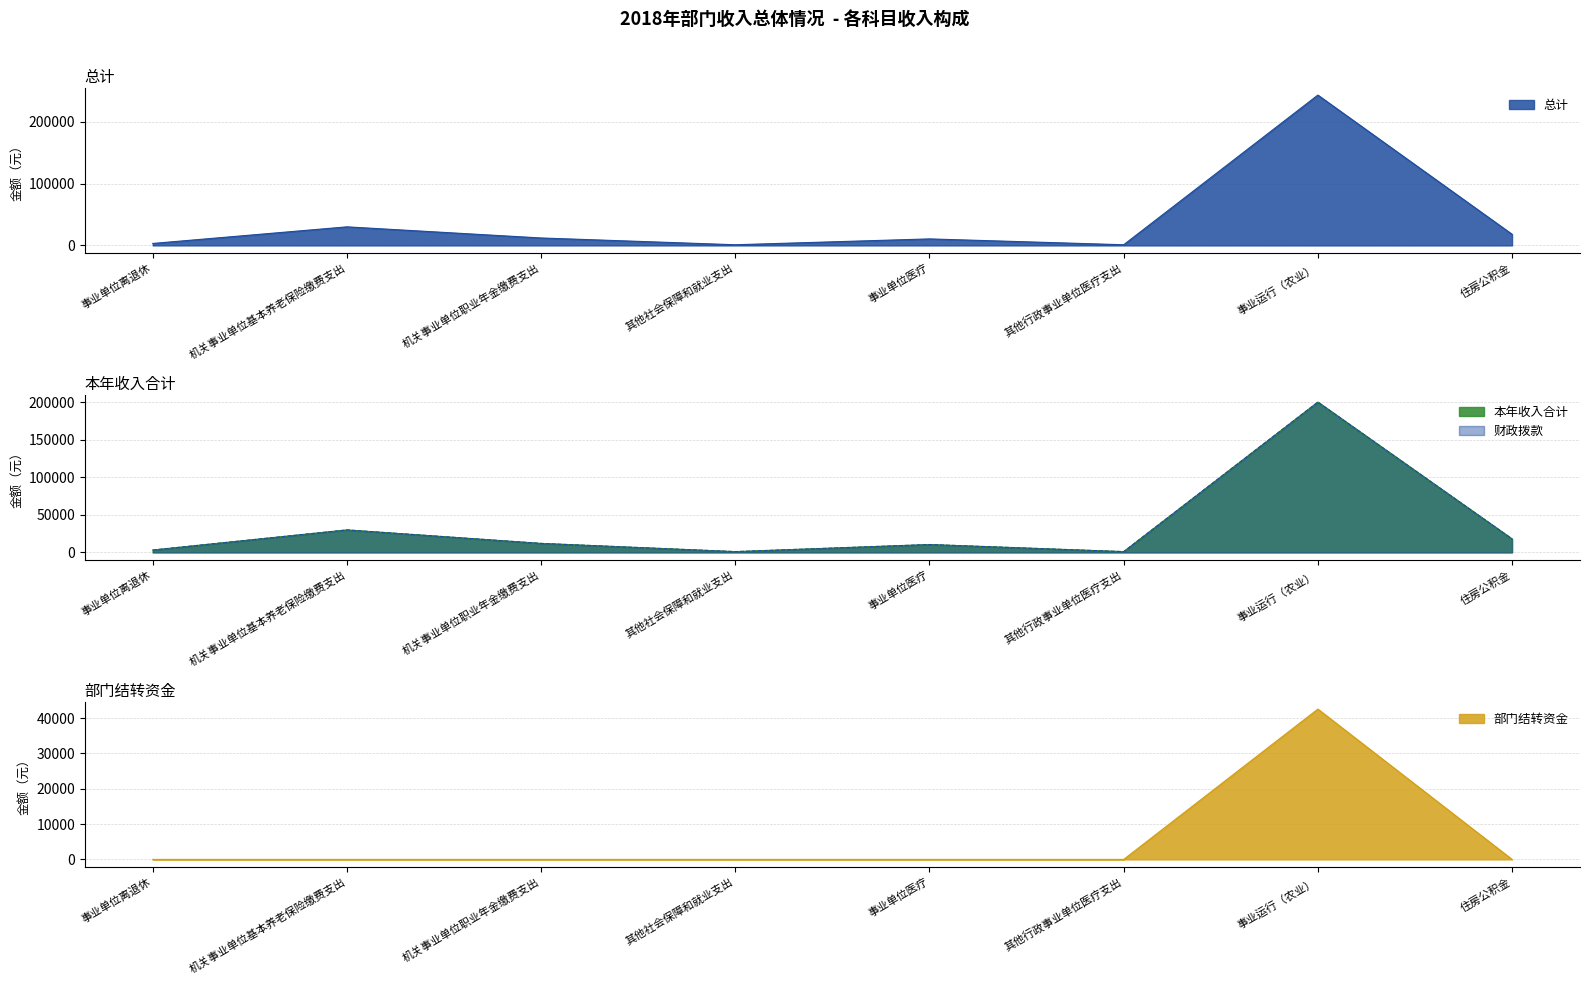

How many interior local peaks does the 总计 series have?

3